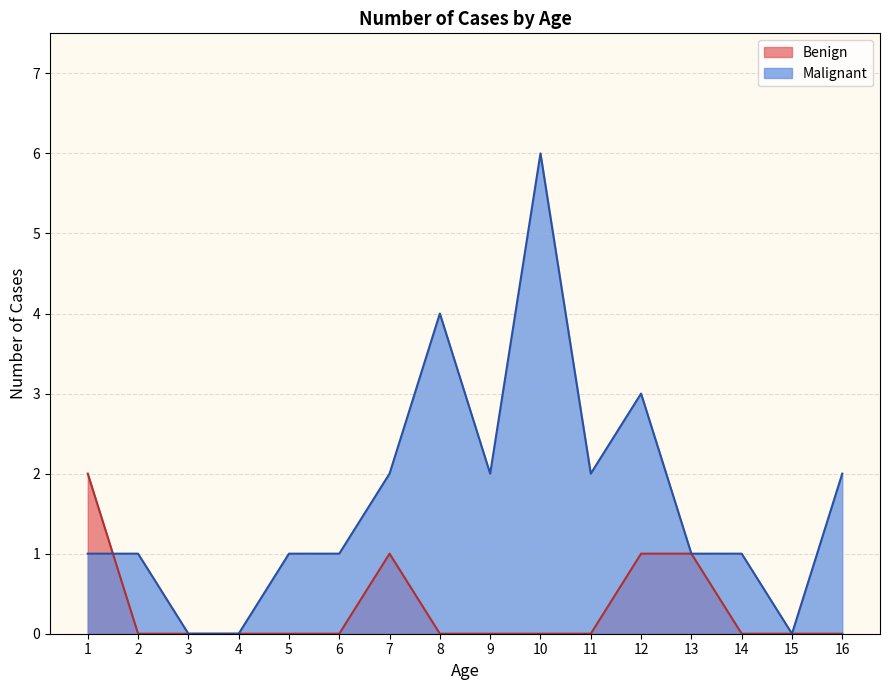

At how many categories does at least one series exceed 4?

1